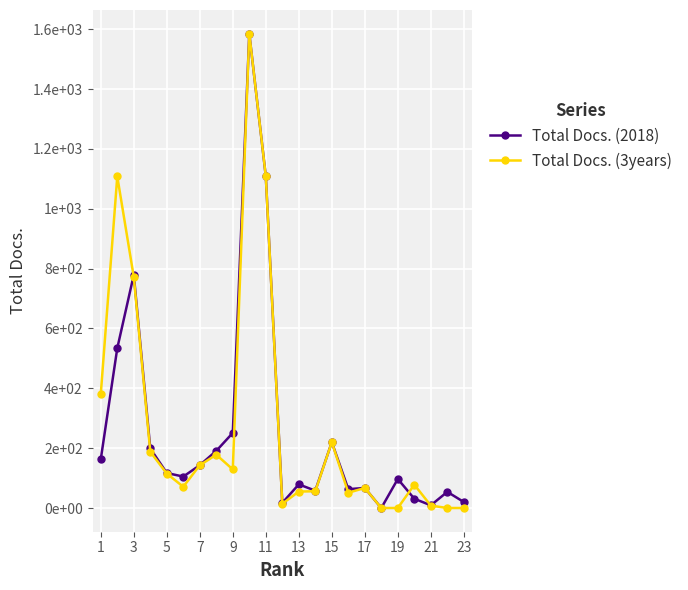

Which series ends up on top after the final intersection of Total Docs. (2018) and Total Docs. (3years)?

Total Docs. (2018)